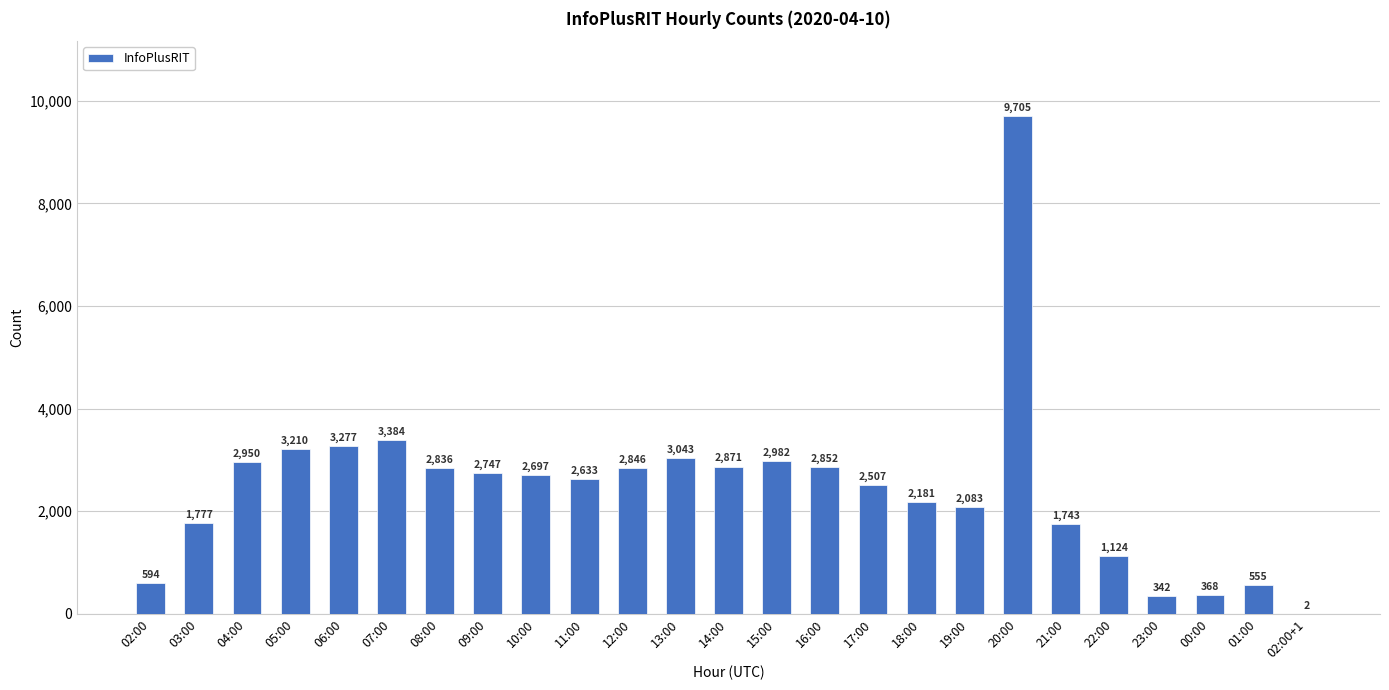

What is the maximum value shown in the chart?

9705